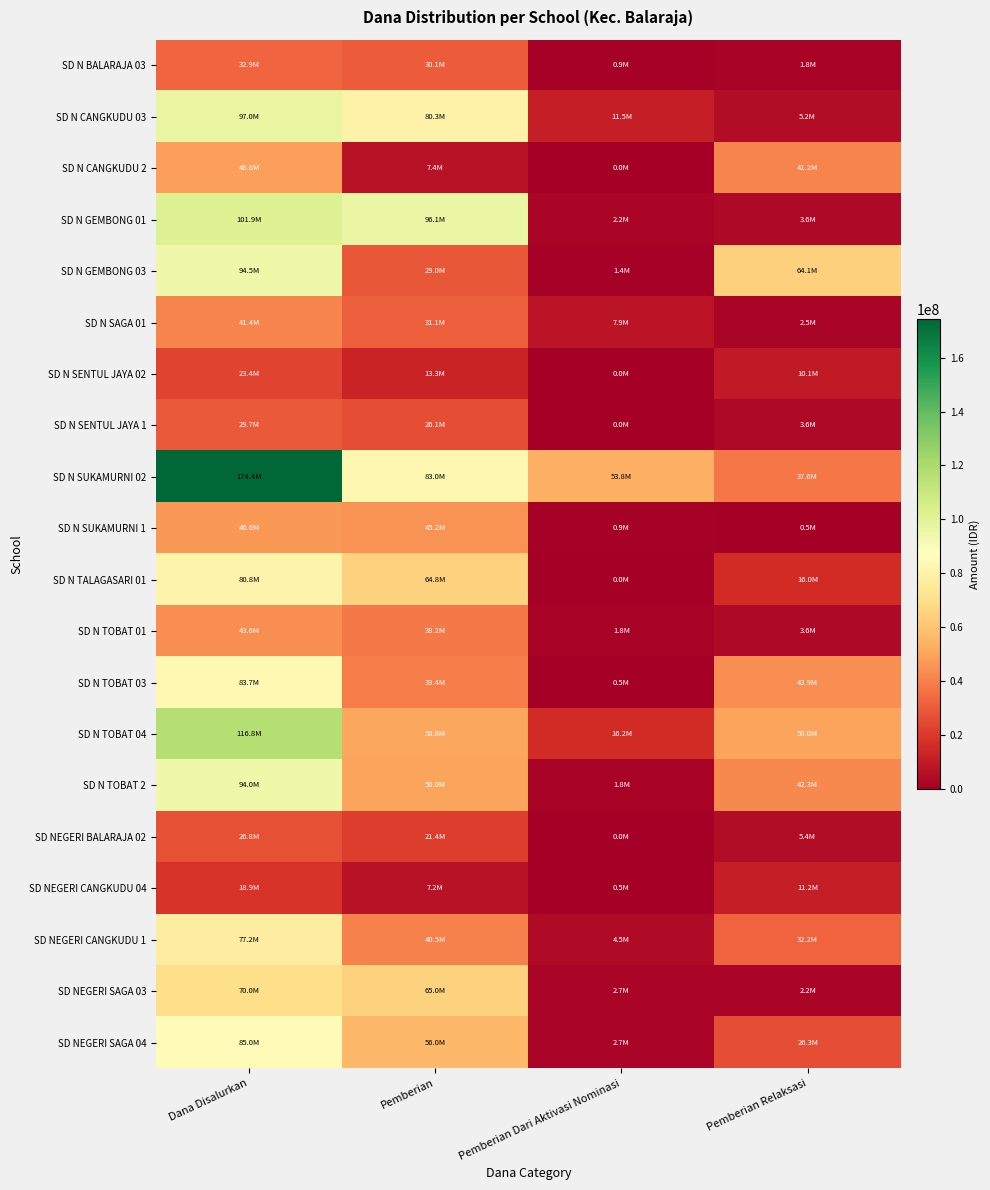

What is the total value across all series at Pemberian Relaksasi?

403200000